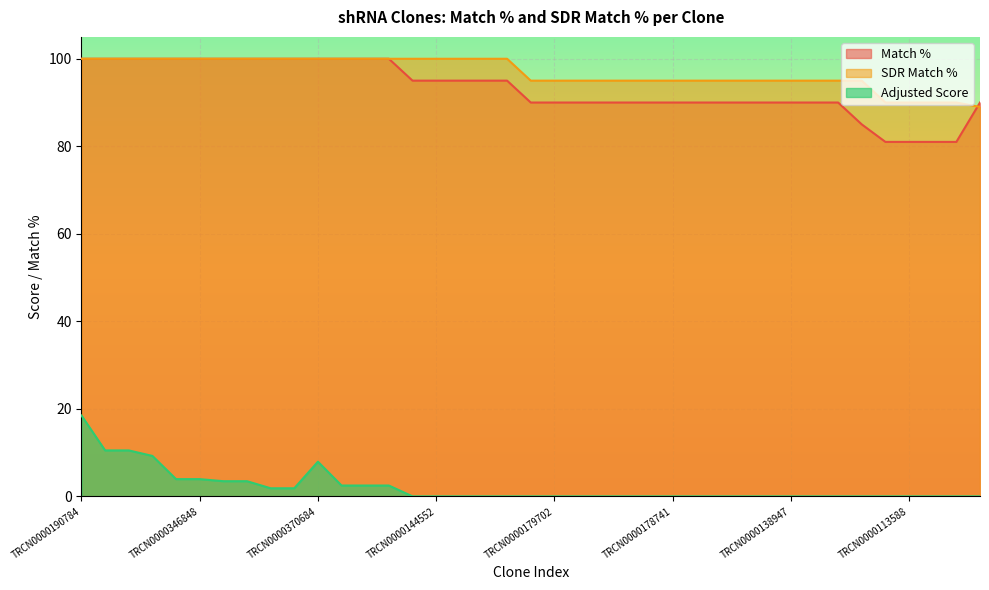

Which label corresponds to the smallest value in the chart?

TRCN0000145217